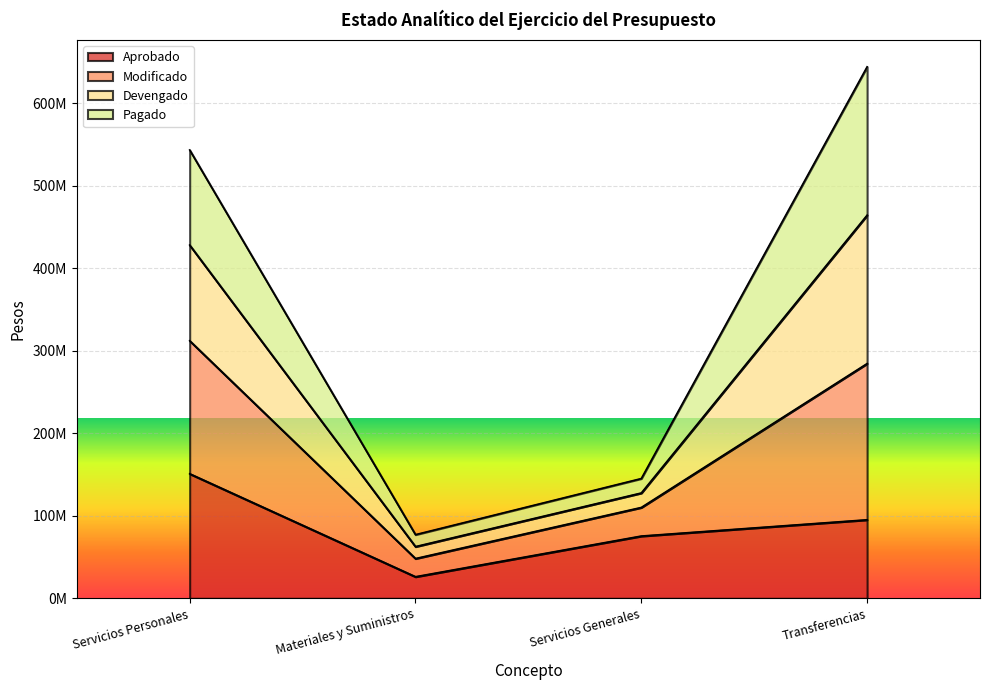

How many categories are shown in the chart?

4